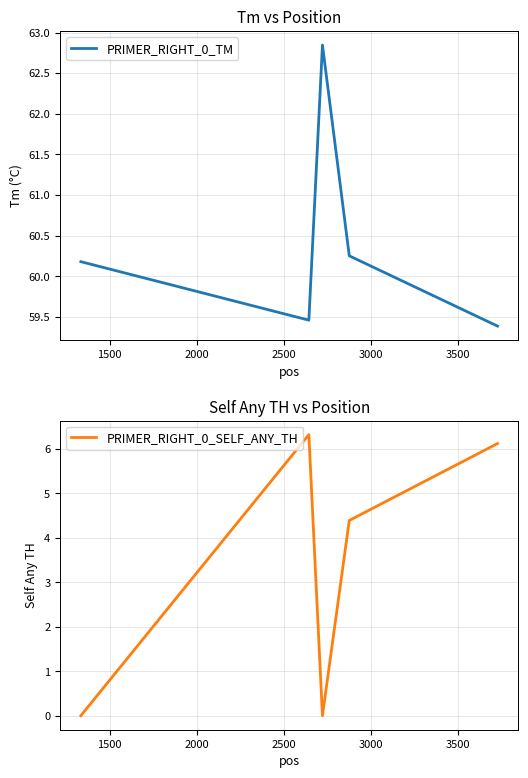

What is the difference between the maximum and minimum values in the PRIMER_RIGHT_0_SELF_ANY_TH series?

6.3